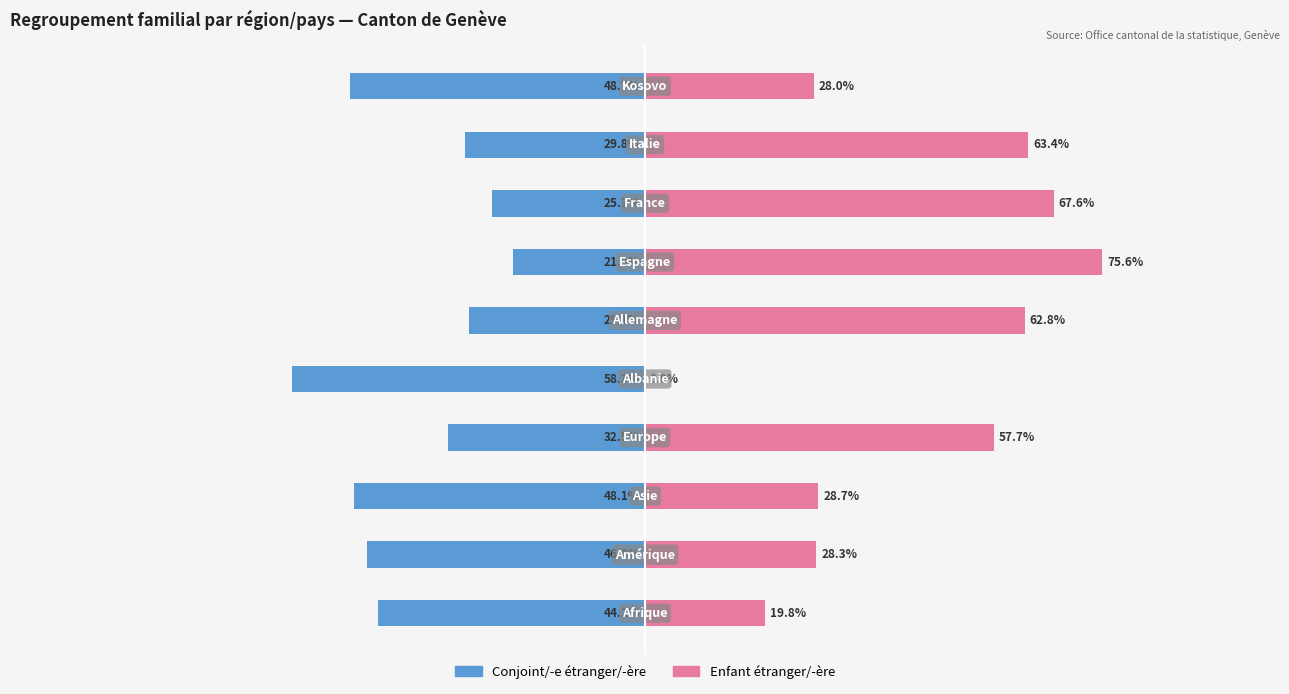

What is the value of the Enfant étranger/-ère bar at the 2nd from the left?

28.3